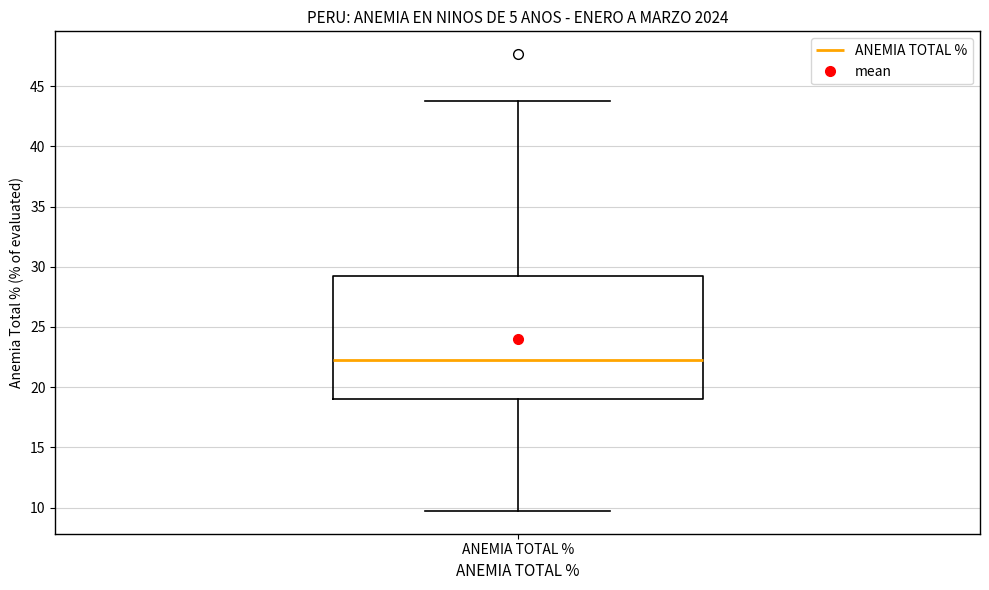

Read this box plot against the y-axis: the position of the median line, the range covered by the box, and the ends of both whiskers. The values are not printed on the chart, so give them approximately, as read against the axis.

median 22.0, box 19.0 to 29.0, whiskers 9.5 to 44.0